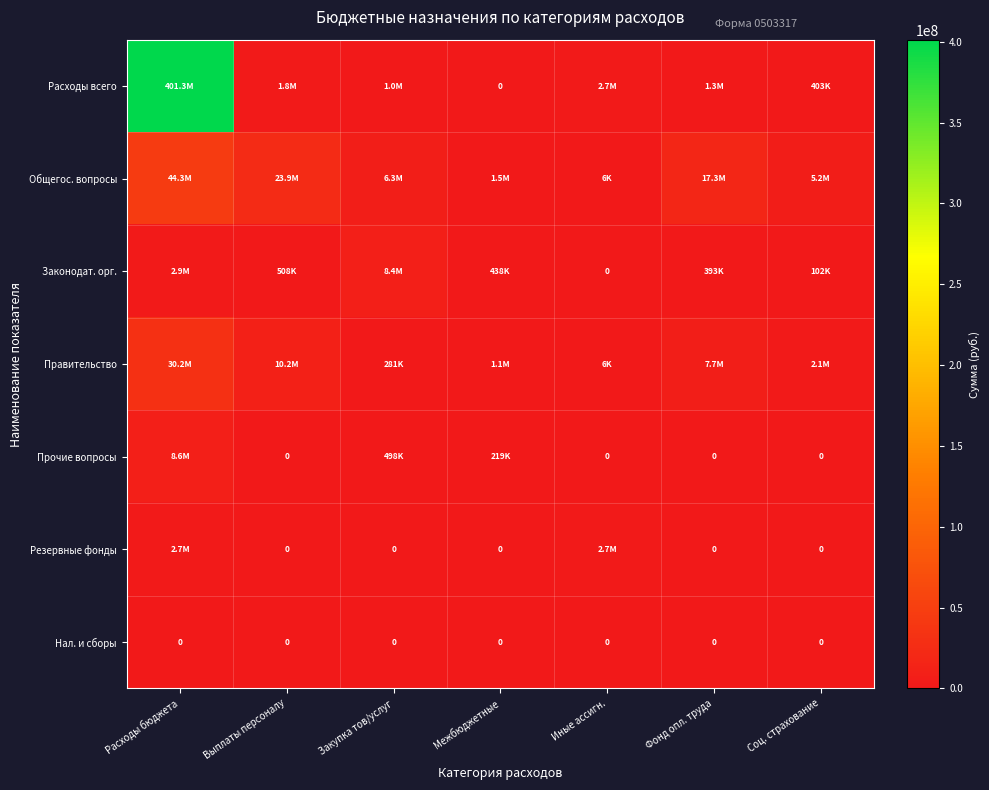

True or false: Нал. и сборы has a value of 0 at Иные ассигн..

True